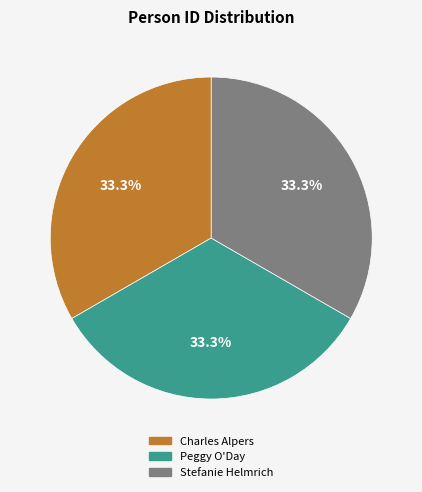

How much of the chart is everything except Stefanie Helmrich?

66.7%